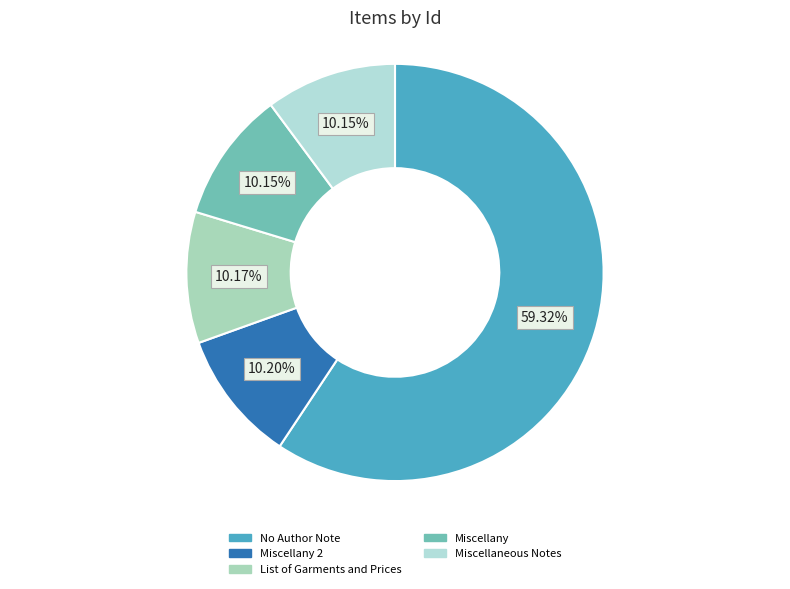

Is the sum of No Author Note and Miscellany 2 greater than half?

Yes